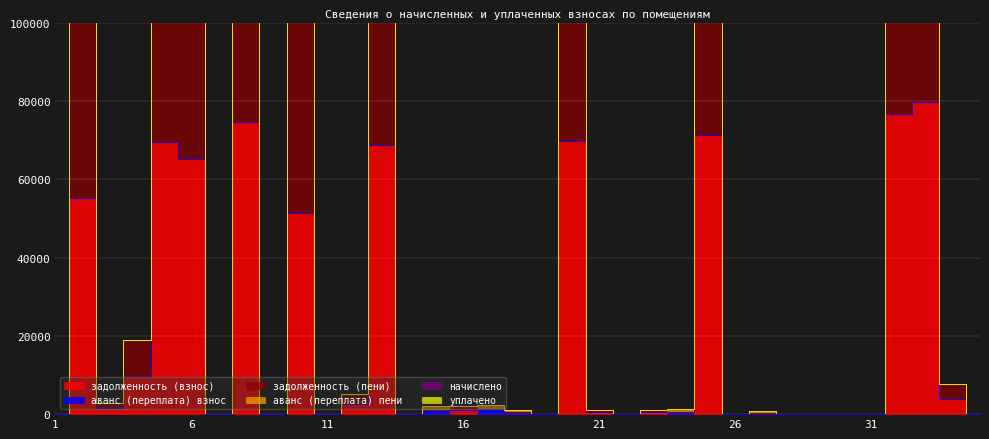

Is this an area chart (filled region under the line)?

No